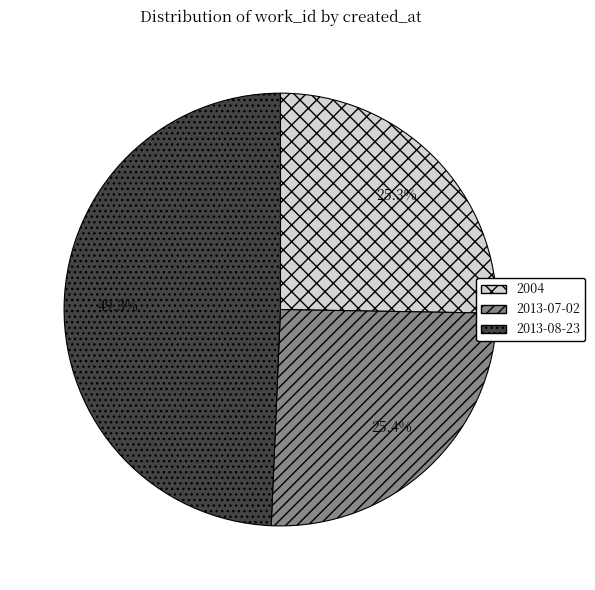

Approximately how many times larger is the value at 2013-07-02 compared to 2013-08-23?

0.5